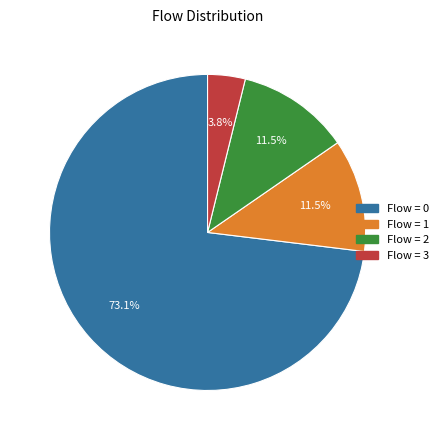

Does Flow = 0 account for over 50% of the chart?

Yes